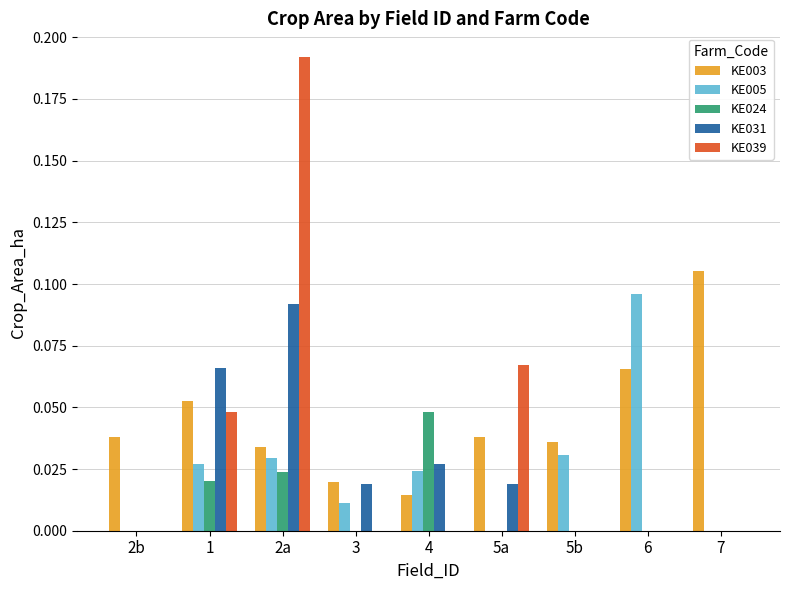

Count the number of data series in this chart.

5